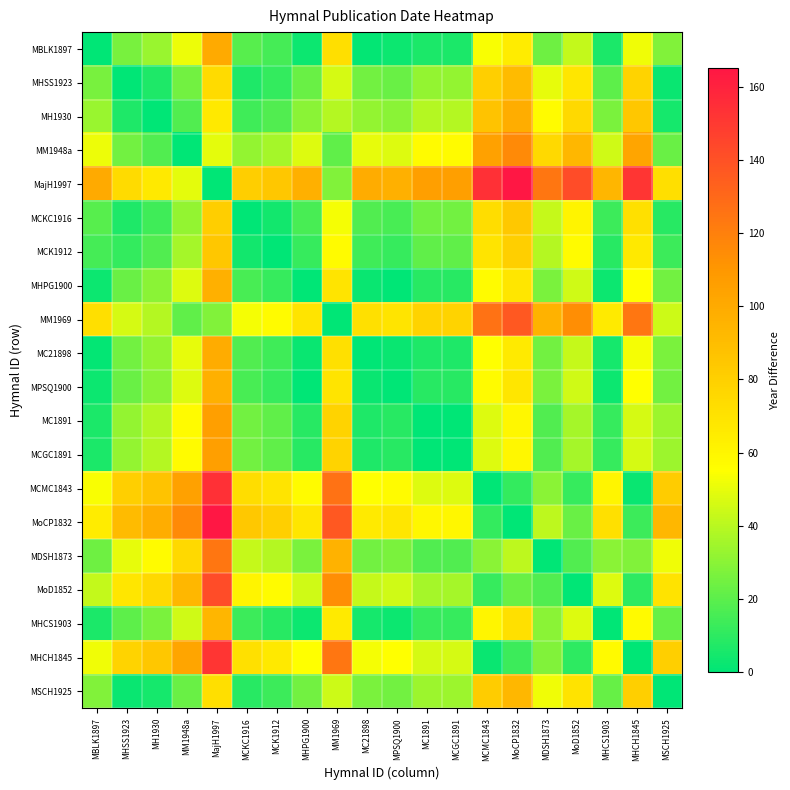

Between MajH1997 and MoCP1832, which series saw the biggest shift?

MajH1997